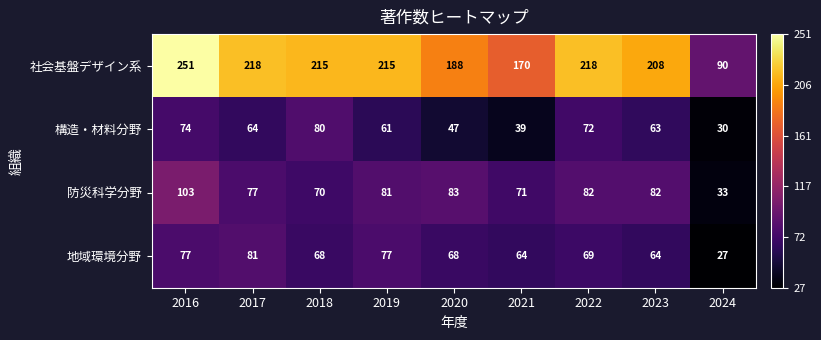

What is the sum of the 地域環境分野 values at 2018 and 2019?

145